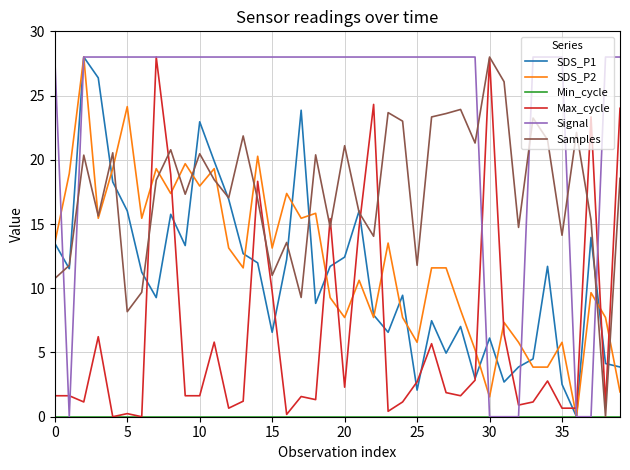

Which series has the largest total across all categories?

Signal